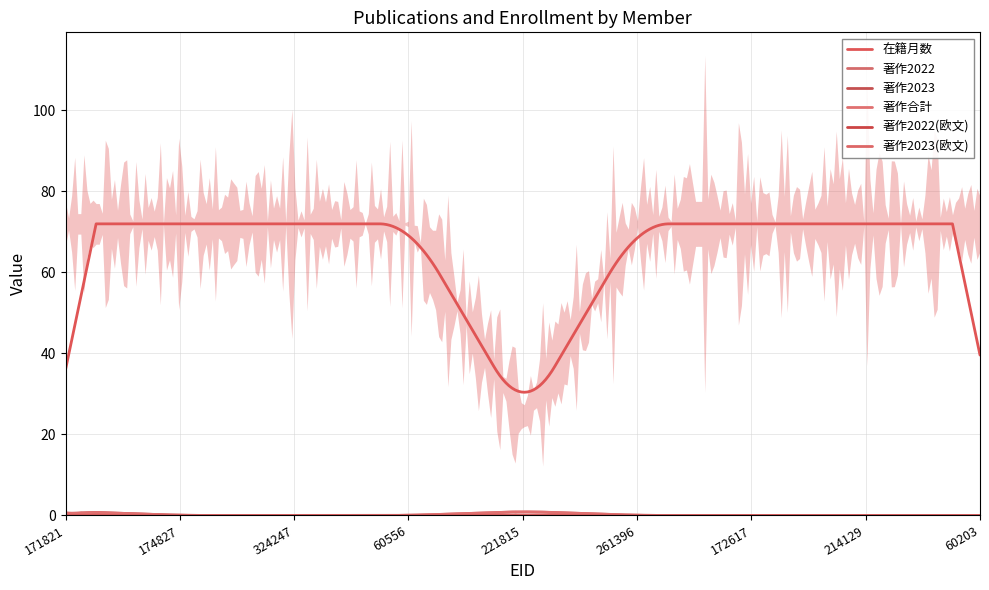

Is it true that 著作合計 equals -1 at 60203?

False